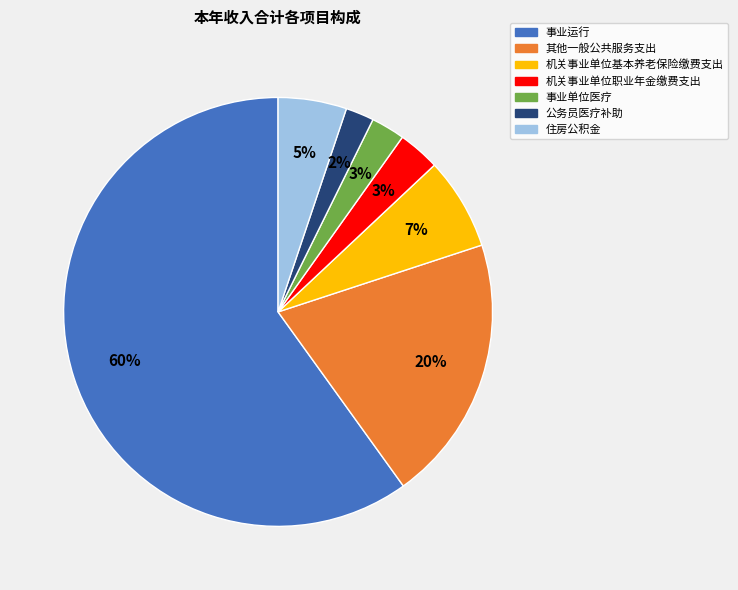

True or false: 事业单位医疗 accounts for 9% of the total.

False